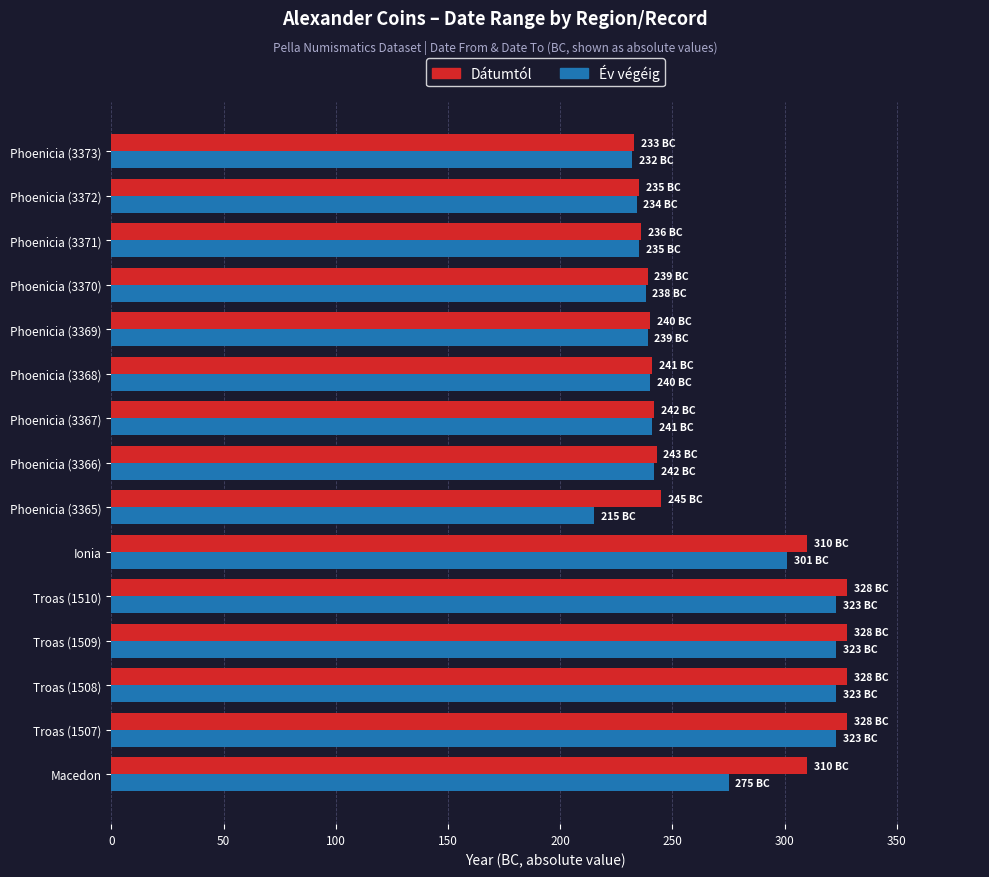

What is the average value of the Év végéig series?

266